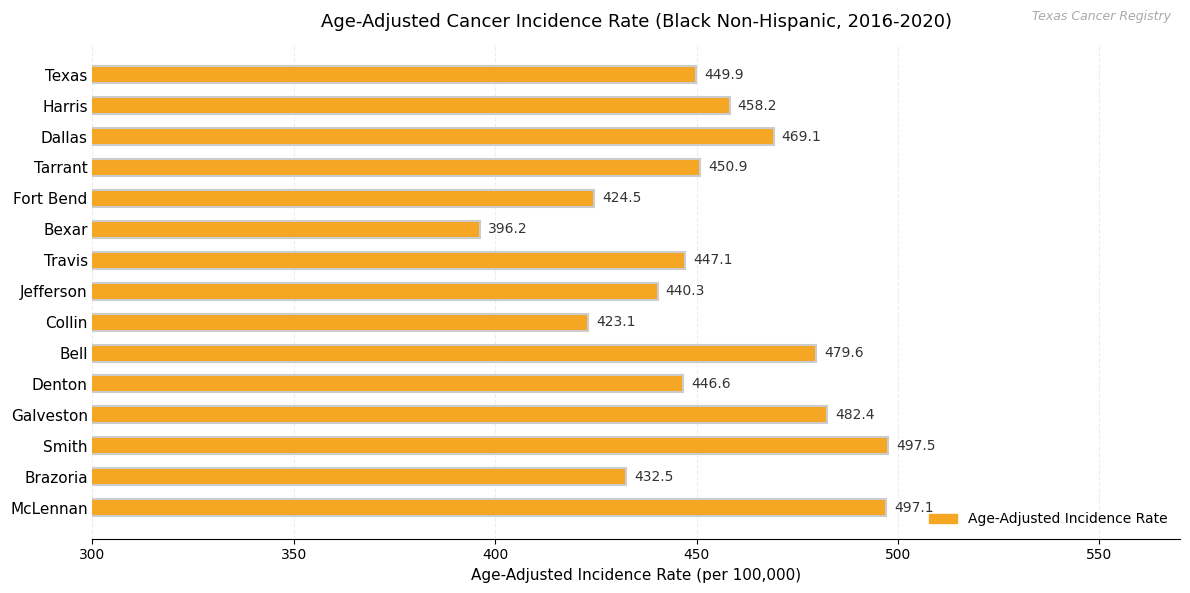

List the labels in order of value, smallest first.

Bexar, Collin, Fort Bend, Brazoria, Jefferson, Denton, Travis, Texas, Tarrant, Harris, Dallas, Bell, Galveston, McLennan, Smith